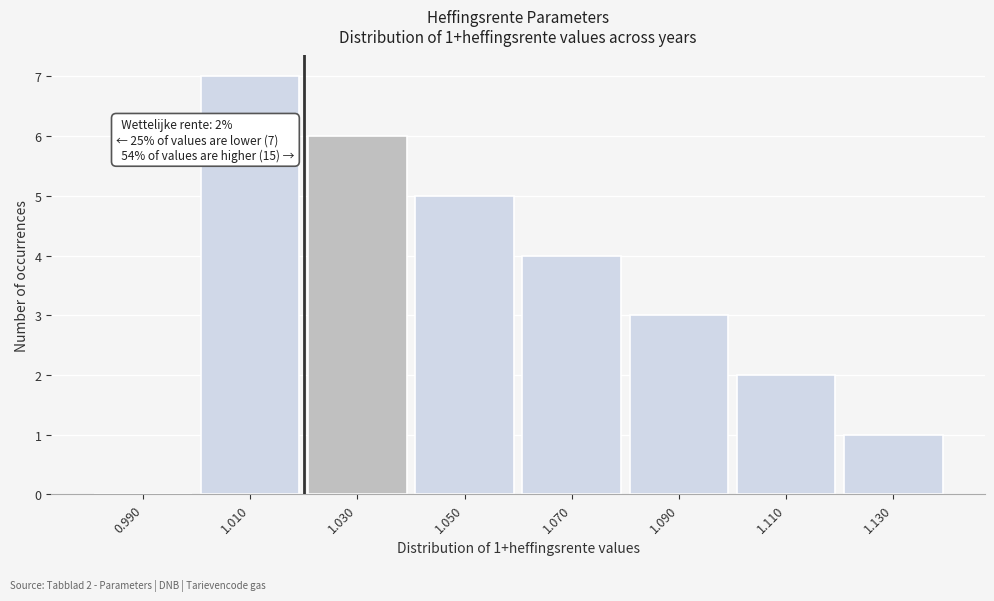

Over which range of the x-axis is the bar tallest?

1.00 to 1.02